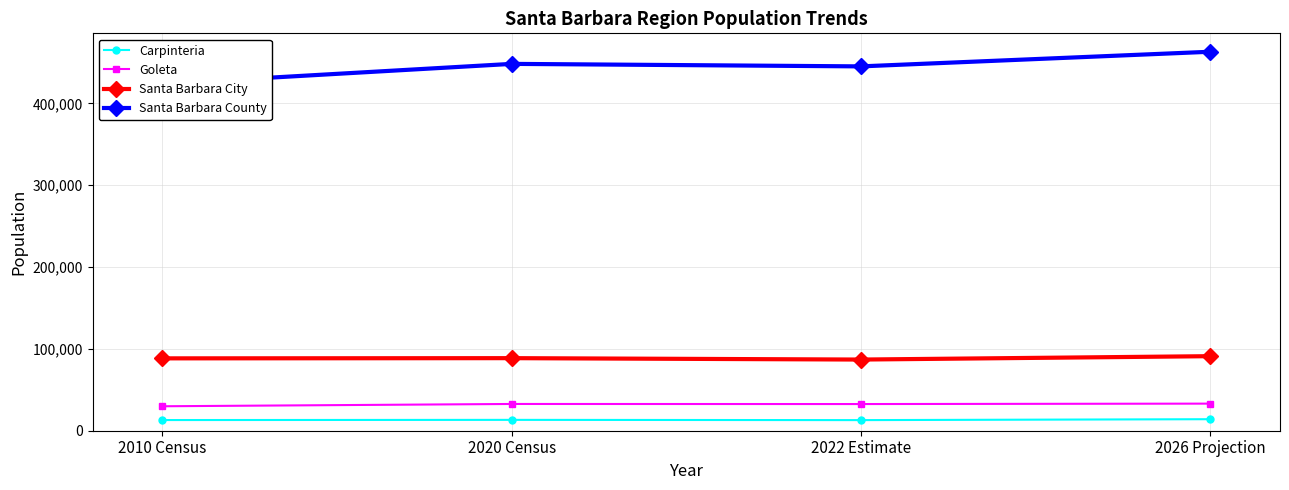

True or false: Carpinteria and Goleta cross at least once.

False